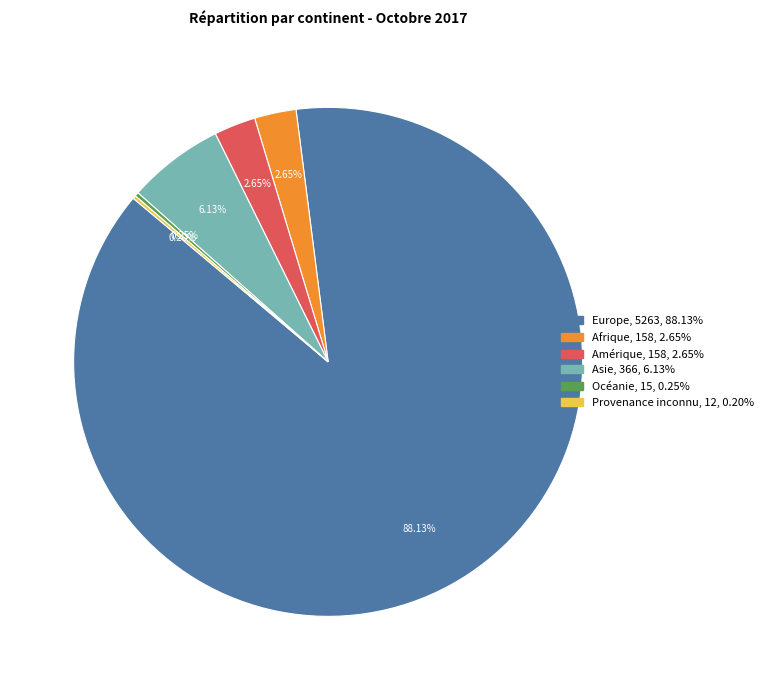

What is the largest slice in the pie chart?

Europe